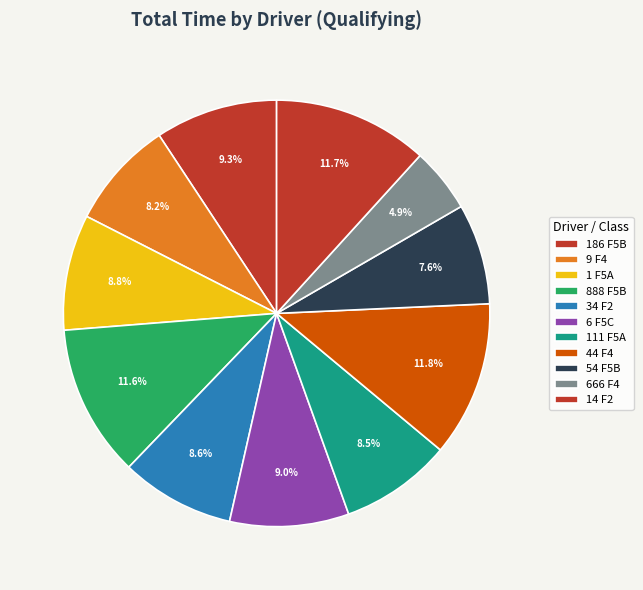

What percentage is NOT represented by 44 F4?

88.2%